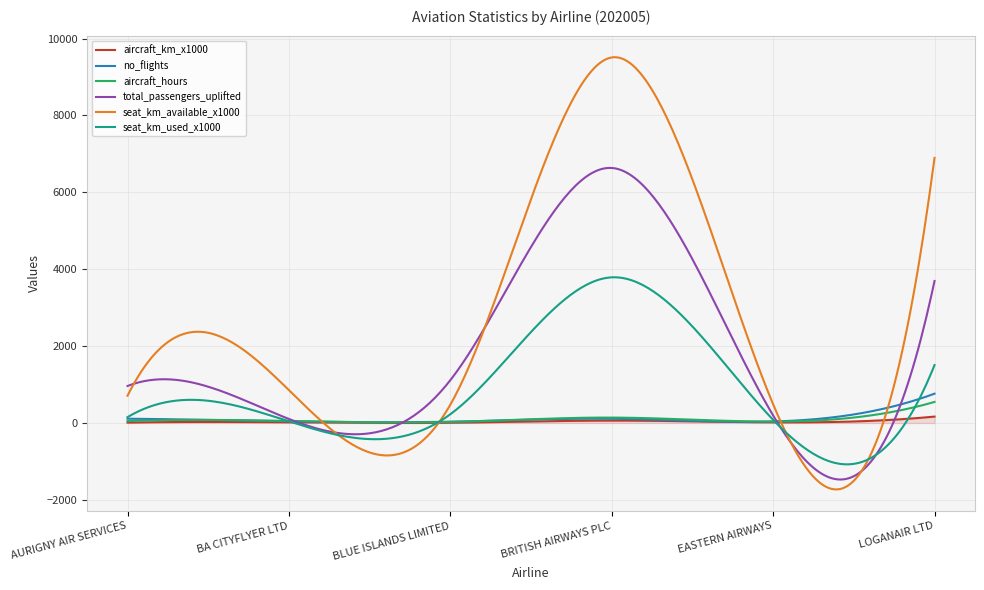

What is the smallest value displayed?

-1726.7